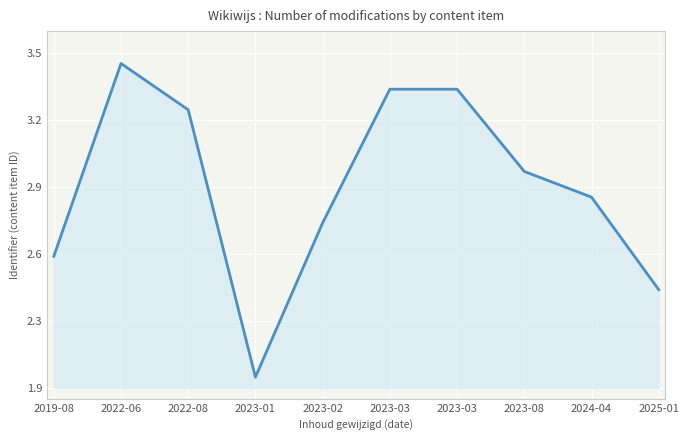

Where is the data nearest to the value 2?

2023-01